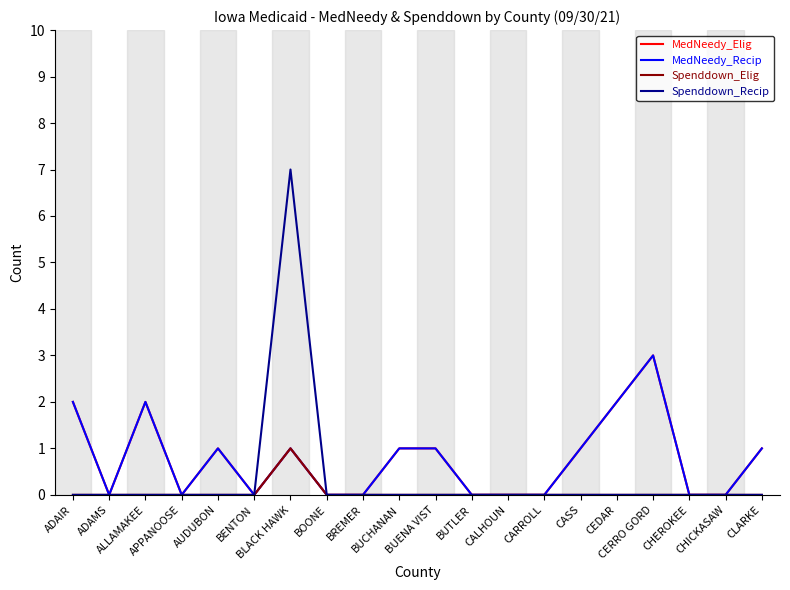

True or false: Spenddown_Elig and Spenddown_Recip cross at least once.

False